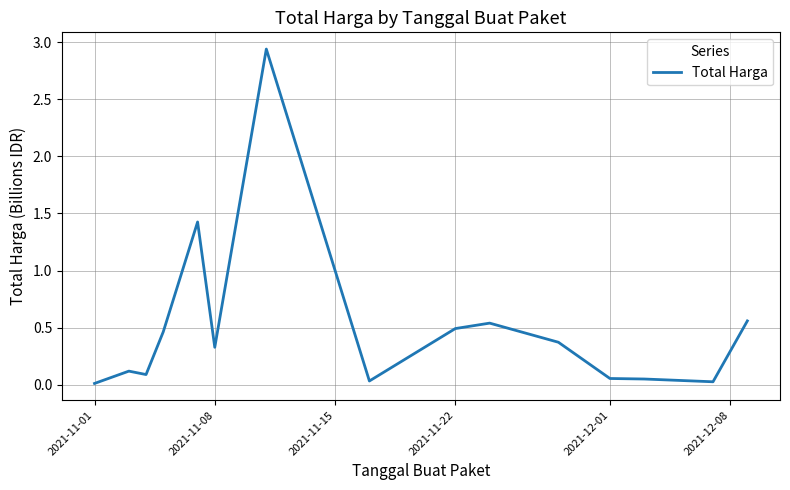

Is this an area chart (filled region under the line)?

No